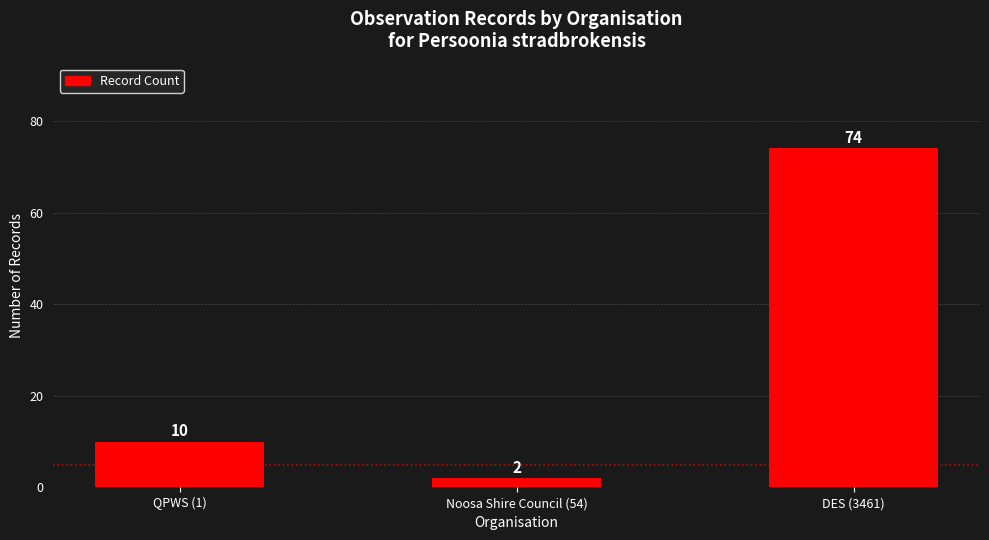

How many data points does each series have?

3